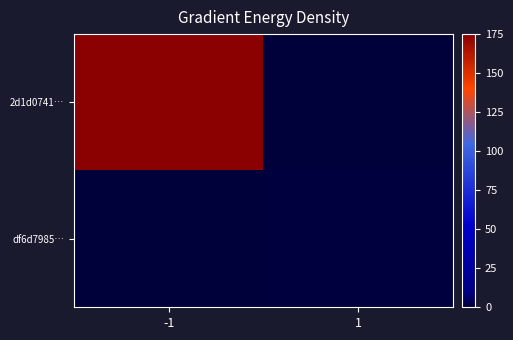

What is the difference between the highest and lowest values at -1?

1556